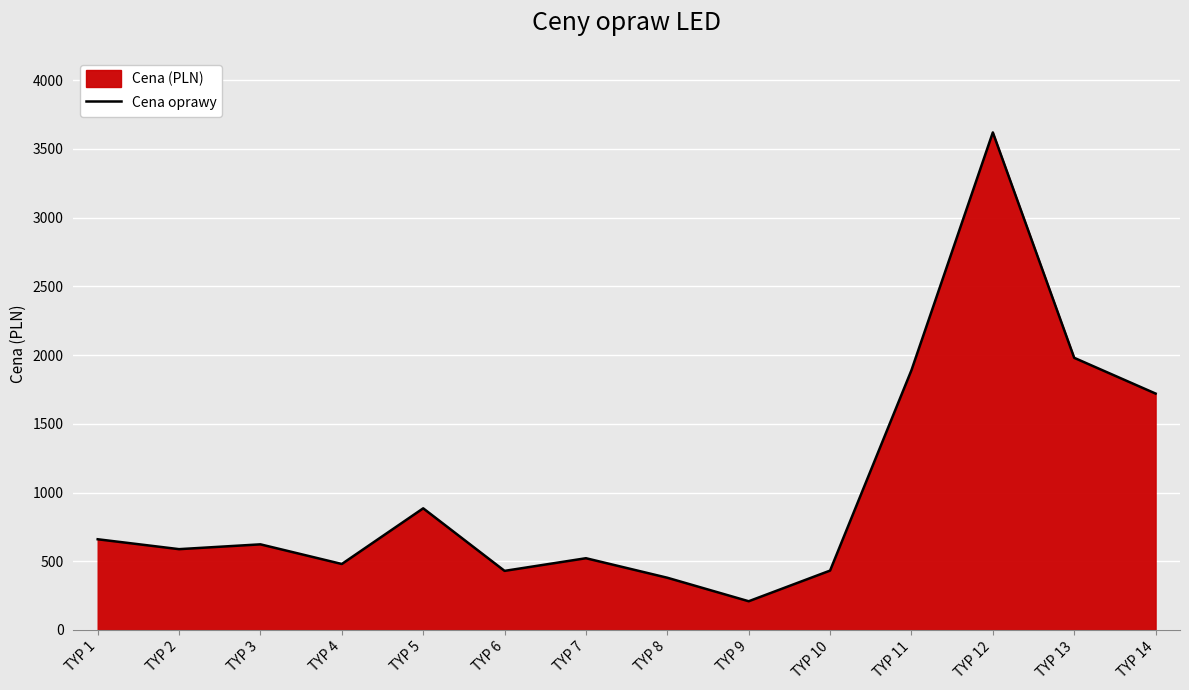

What is the sum of the values at TYP 2 and TYP 8?

968